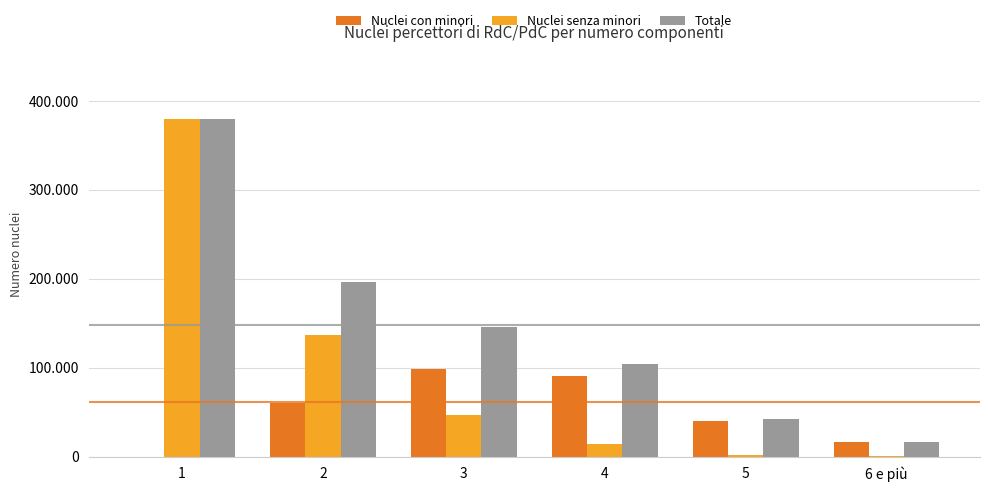

List the series in order of their overall mean, lowest first.

Nuclei con minori, Nuclei senza minori, Totale